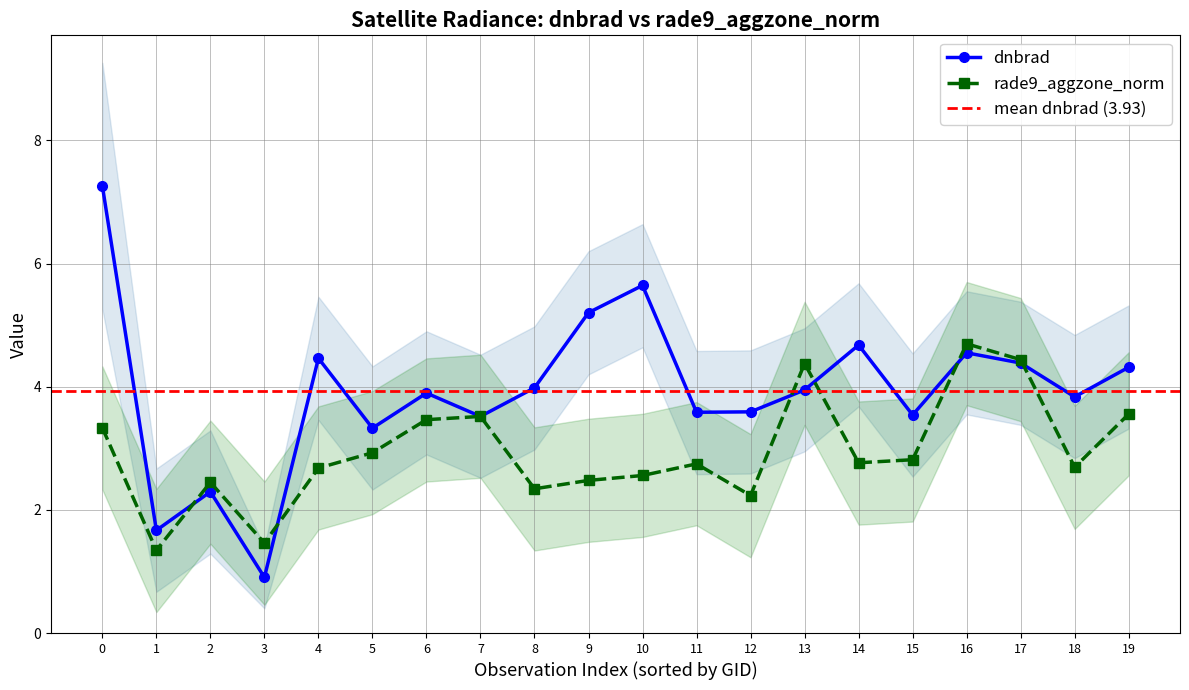

At which category does dnbrad reach its first local peak?

2